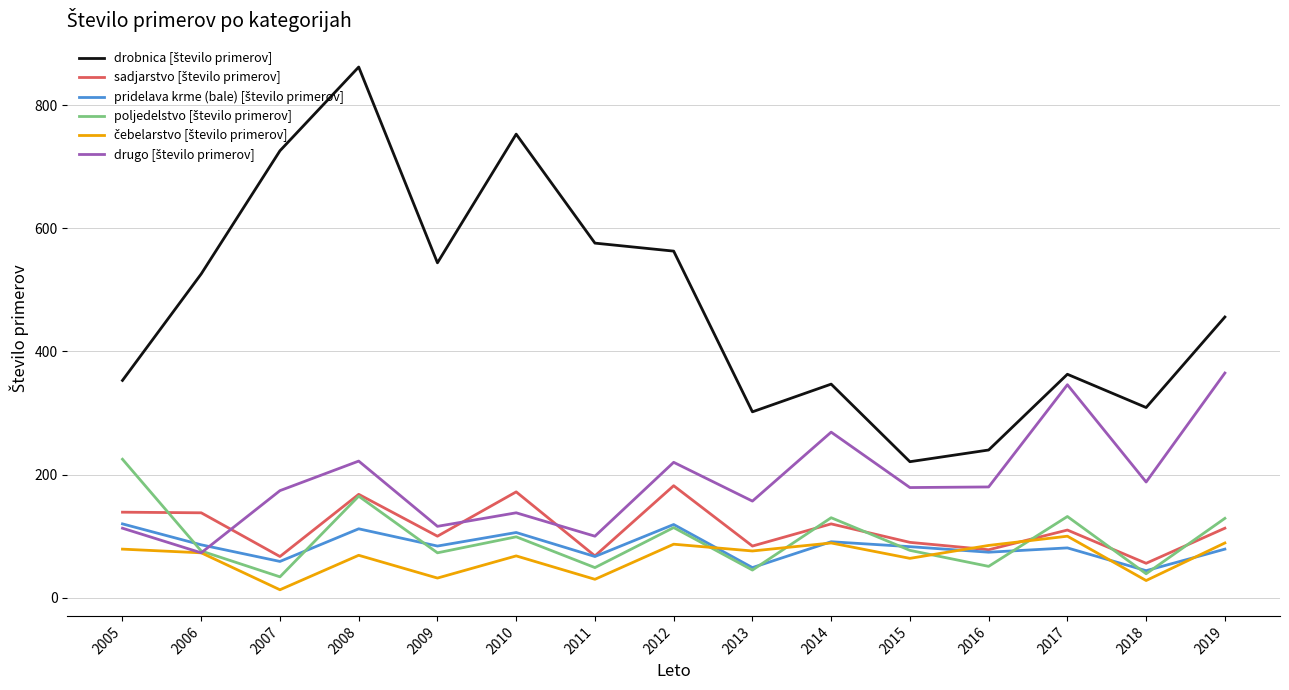

What is the greatest value displayed?

862